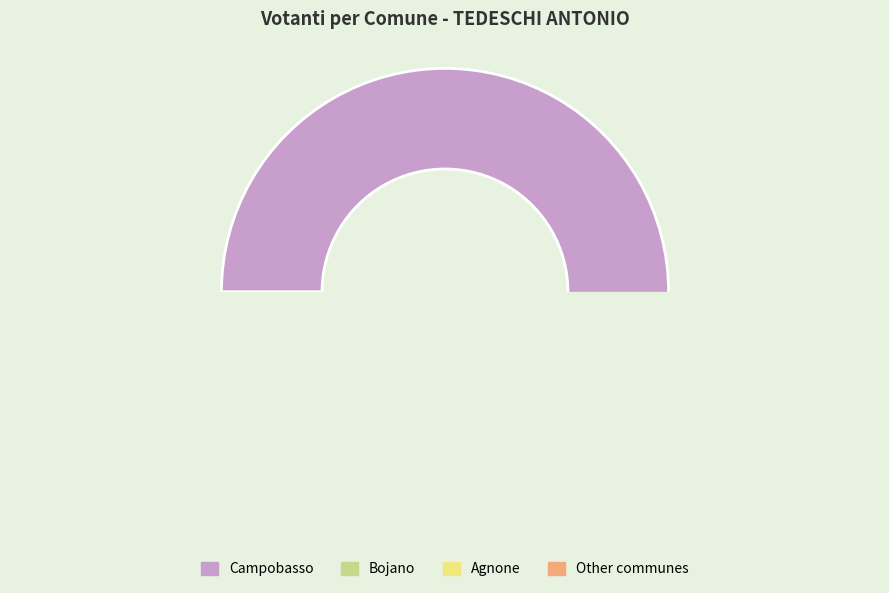

To the nearest percent, what is the difference between the largest and smallest slice percentages?

66%